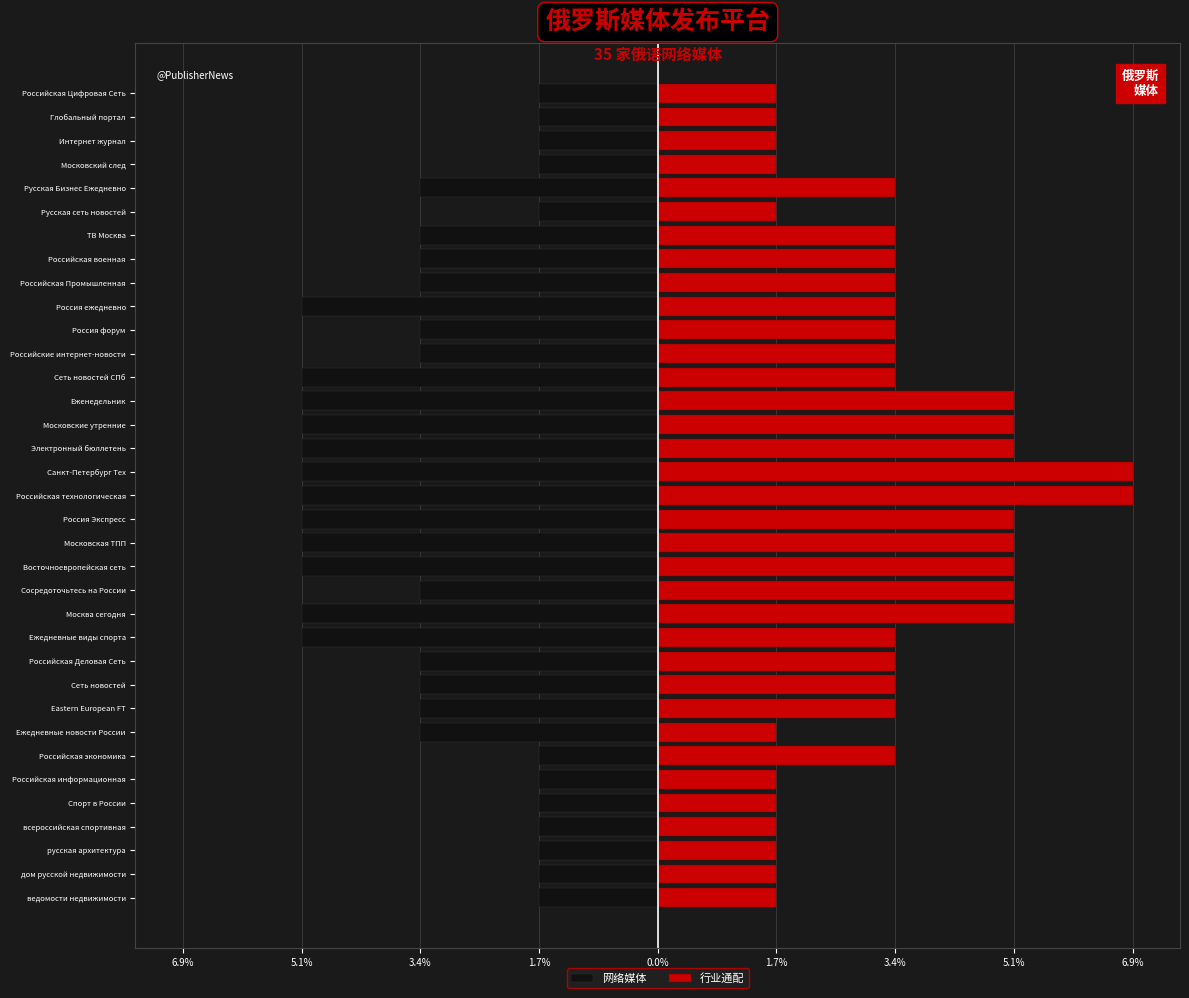

What is the sum of the 网络媒体 values at Россия Экспресс and Интернет журнал?

-6.9